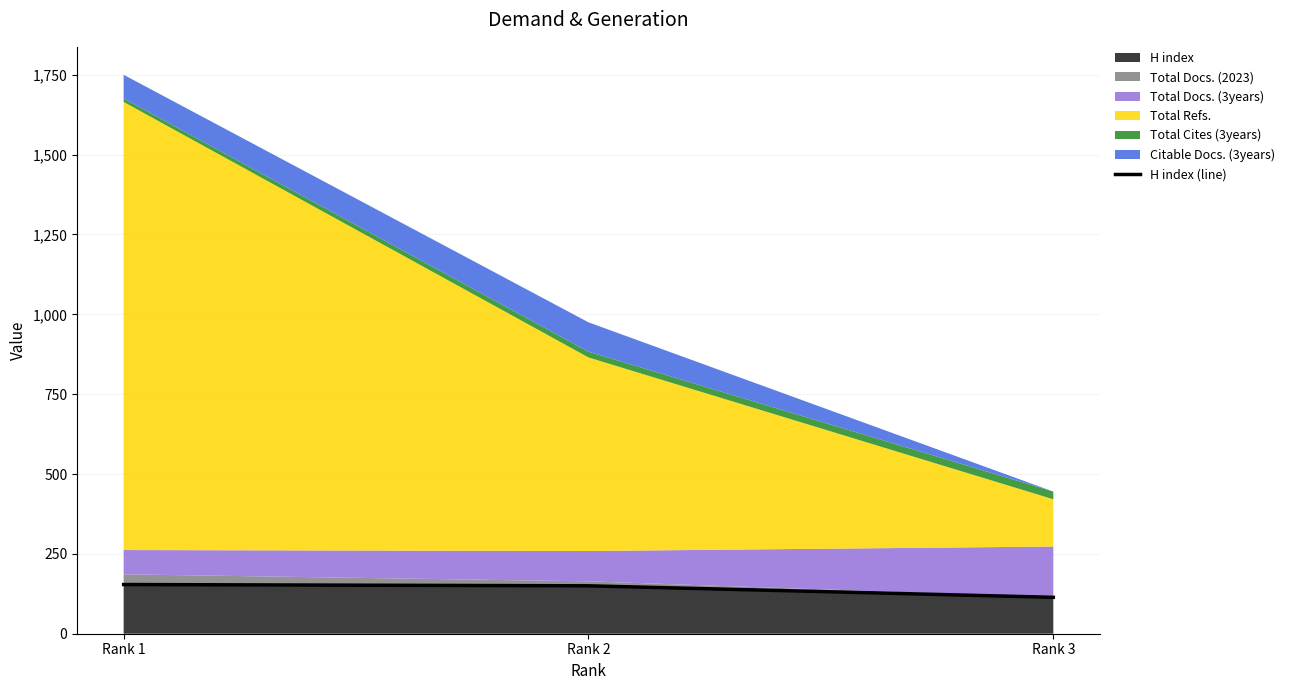

Rank the categories by value from highest to lowest.

Rank 1, Rank 2, Rank 3